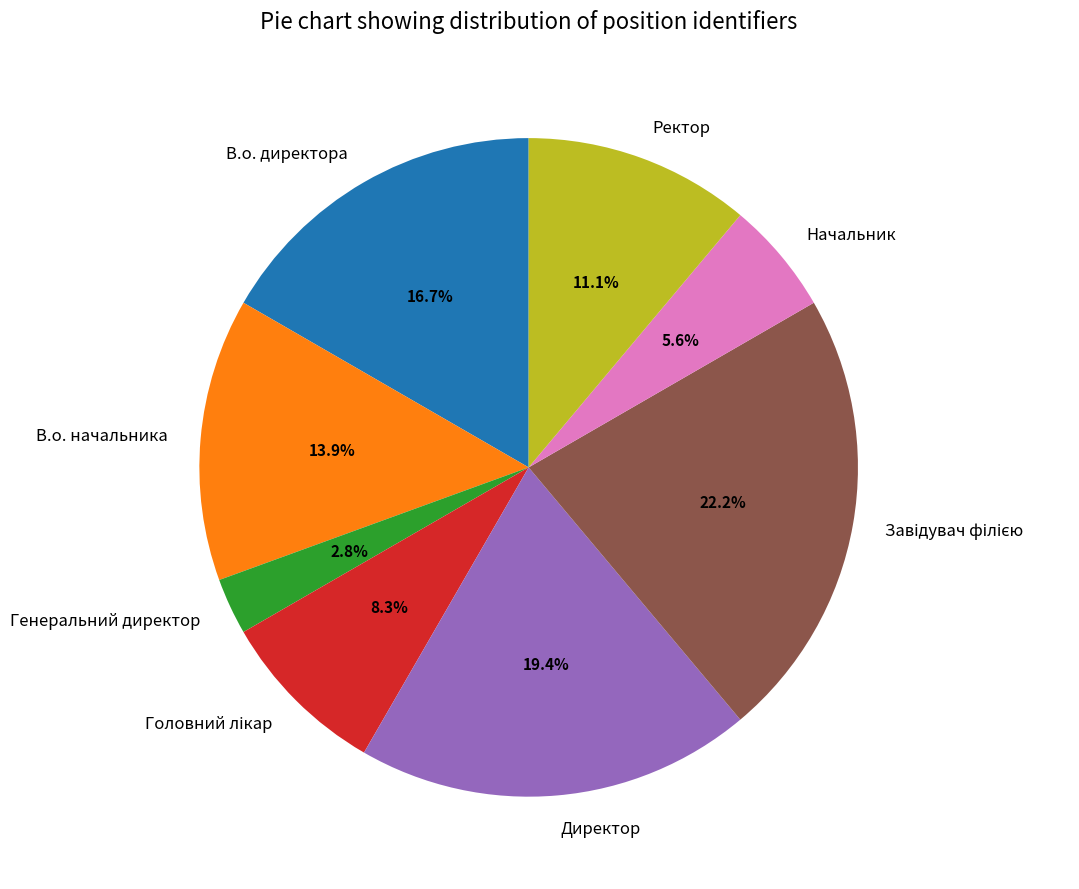

What percentage is the Начальник slice, to the nearest percent?

6%